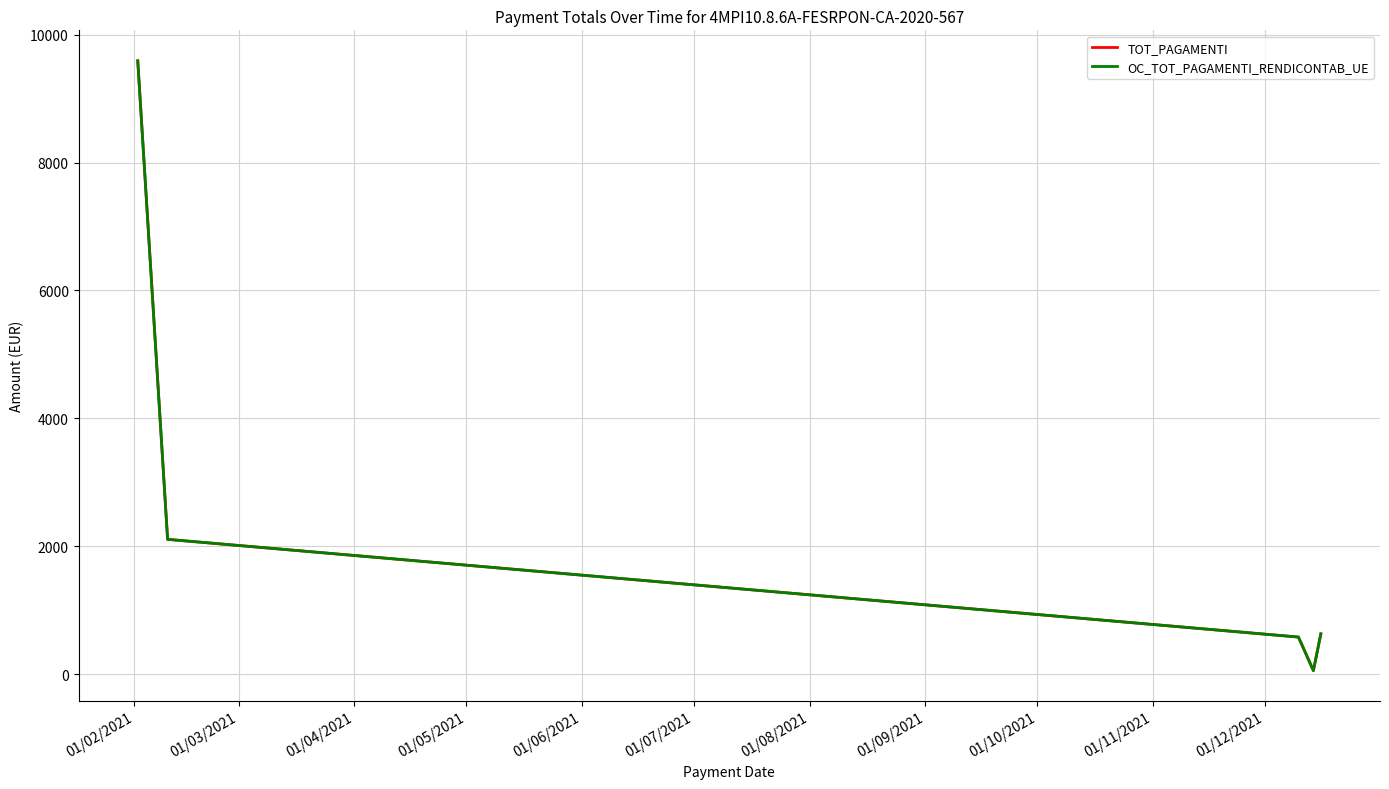

What is the value of the OC_TOT_PAGAMENTI_RENDICONTAB_UE point at the 3rd from the left?

582.4